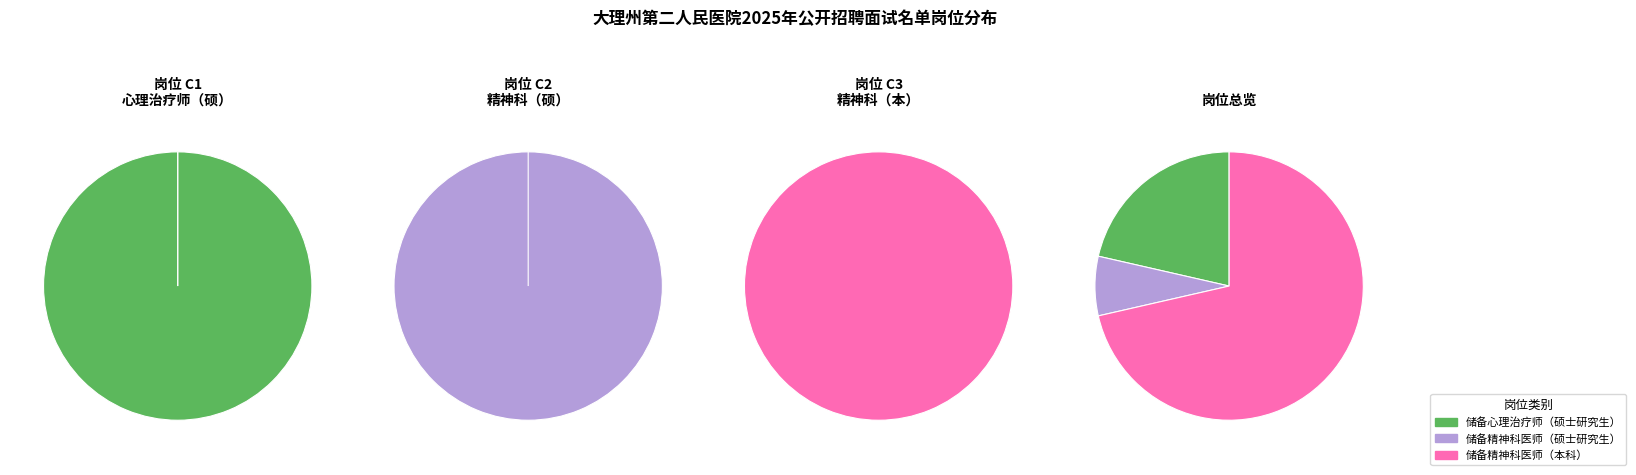

Count the number of slices in the pie.

3